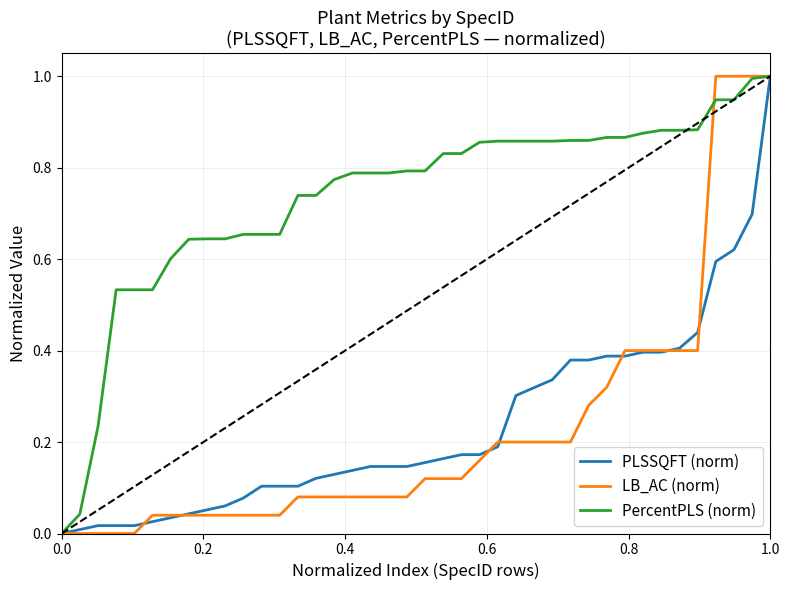

How many lines are shown in the chart?

3